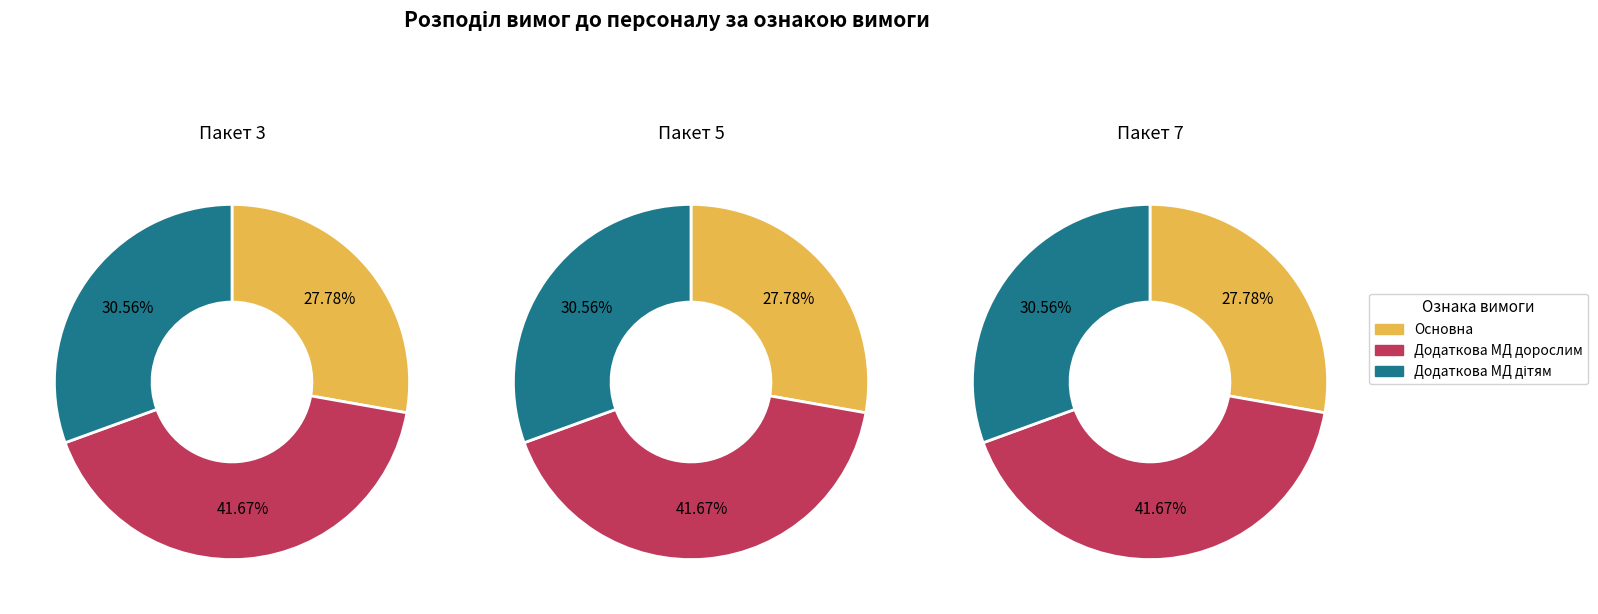

Does Додаткова МД дорослим account for over 50% of the chart?

No